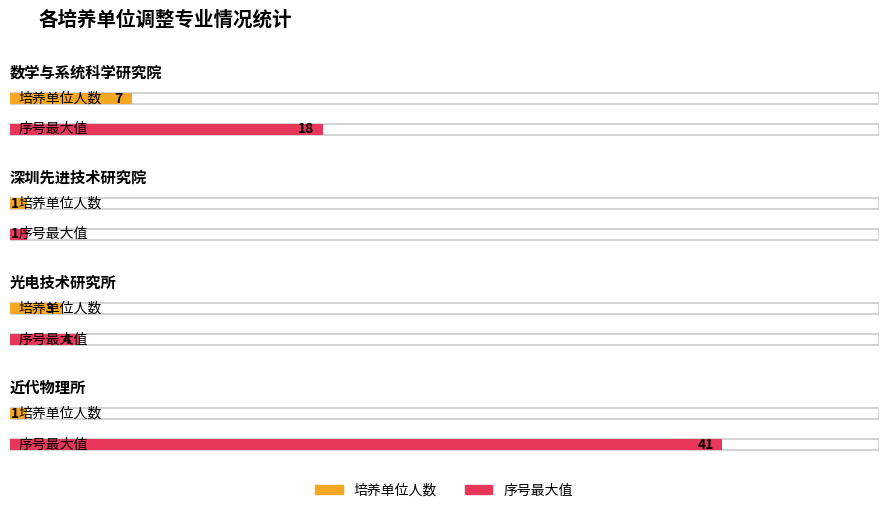

Read the 序号最大值 value at 光电技术研究所, to the nearest 5.

5